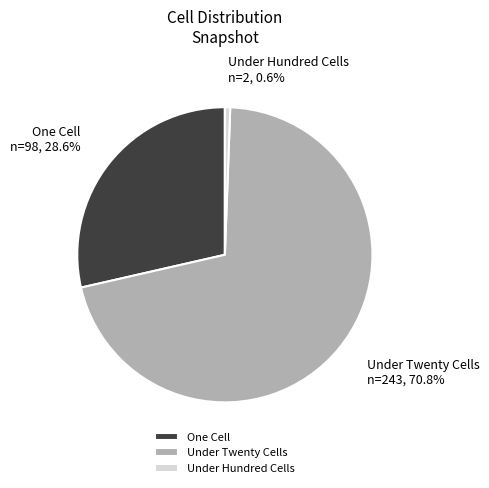

Approximately how many times larger is the value at Under Twenty Cells compared to One Cell?

2.5